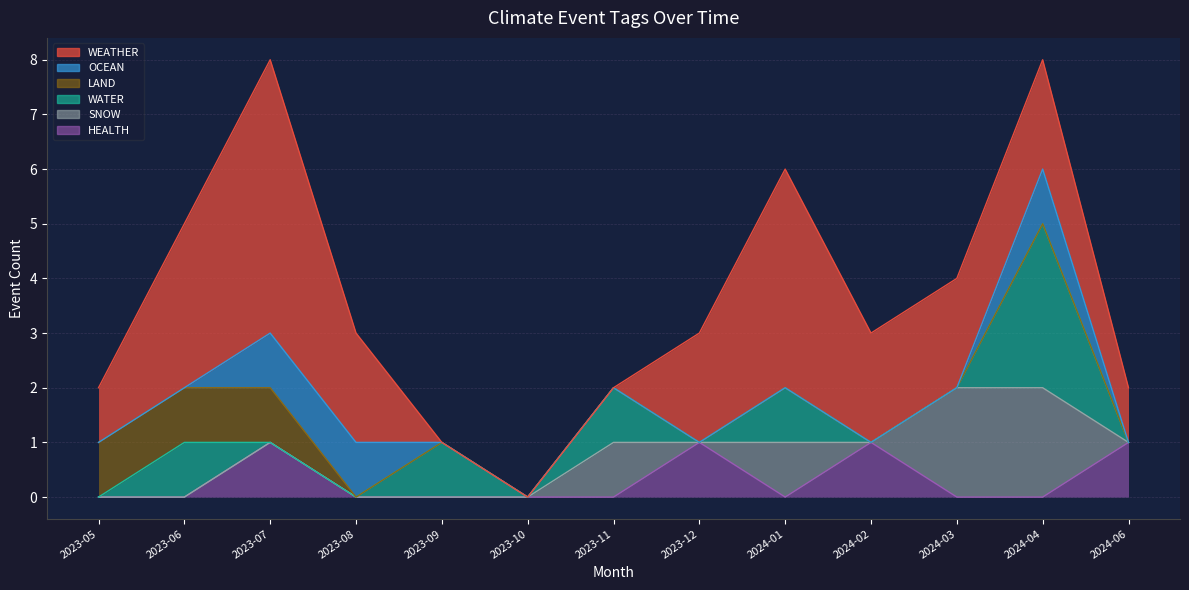

Reading right to left, list all the values displayed in this chart.

WEATHER: 2024-06=1	2024-04=2	2024-03=2	2024-02=2	2024-01=4	2023-12=2	2023-11=0	2023-10=0	2023-09=0	2023-08=2	2023-07=5	2023-06=3	2023-05=1
OCEAN: 2024-06=0	2024-04=1	2024-03=0	2024-02=0	2024-01=0	2023-12=0	2023-11=0	2023-10=0	2023-09=0	2023-08=1	2023-07=1	2023-06=0	2023-05=0
LAND: 2024-06=0	2024-04=0	2024-03=0	2024-02=0	2024-01=0	2023-12=0	2023-11=0	2023-10=0	2023-09=0	2023-08=0	2023-07=1	2023-06=1	2023-05=1
WATER: 2024-06=0	2024-04=3	2024-03=0	2024-02=0	2024-01=1	2023-12=0	2023-11=1	2023-10=0	2023-09=1	2023-08=0	2023-07=0	2023-06=1	2023-05=0
SNOW: 2024-06=0	2024-04=2	2024-03=2	2024-02=0	2024-01=1	2023-12=0	2023-11=1	2023-10=0	2023-09=0	2023-08=0	2023-07=0	2023-06=0	2023-05=0
HEALTH: 2024-06=1	2024-04=0	2024-03=0	2024-02=1	2024-01=0	2023-12=1	2023-11=0	2023-10=0	2023-09=0	2023-08=0	2023-07=1	2023-06=0	2023-05=0